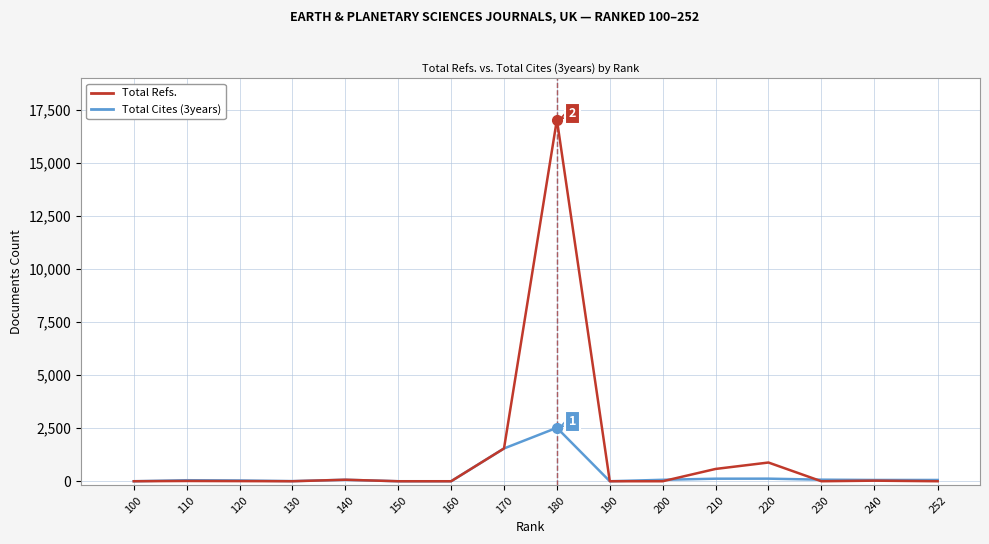

The Total Cites (3years) series shows 70 at 140. True or false?

True